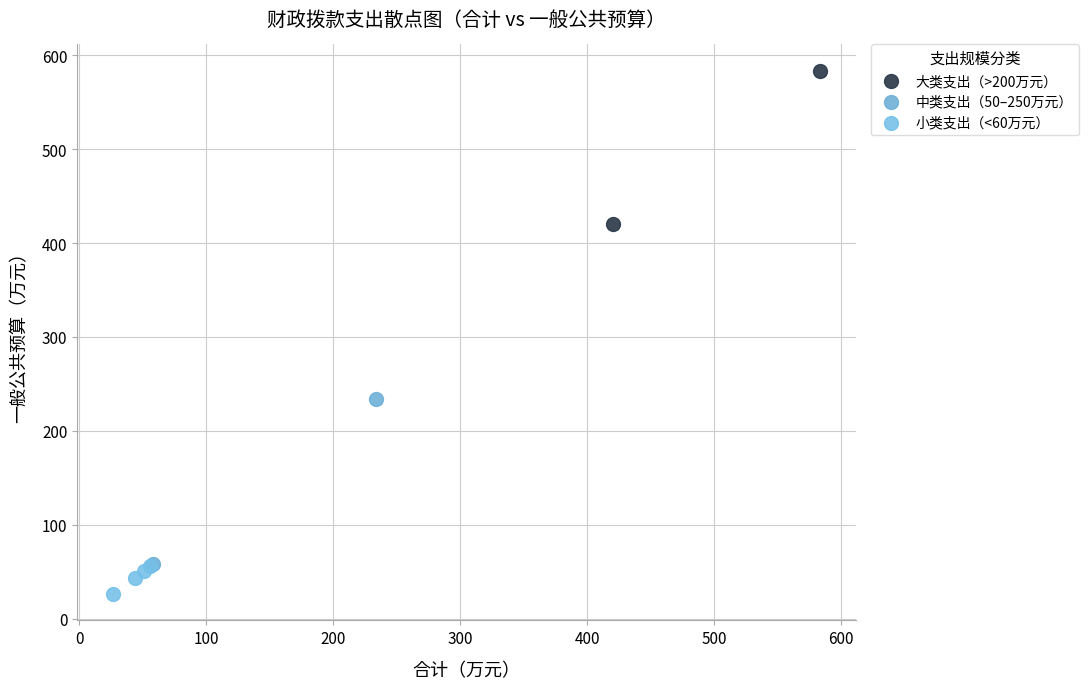

Which series has the largest Y range (max minus min)?

中类支出（50–250万元）